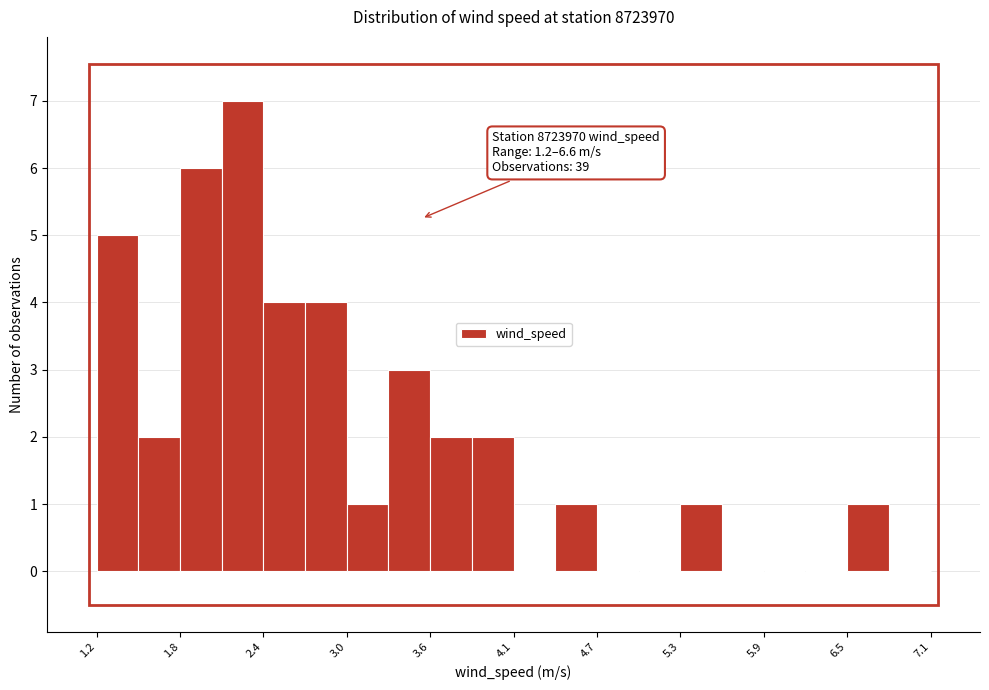

Read against the x-axis, roughly where is the centre of the tallest bar?

2.2